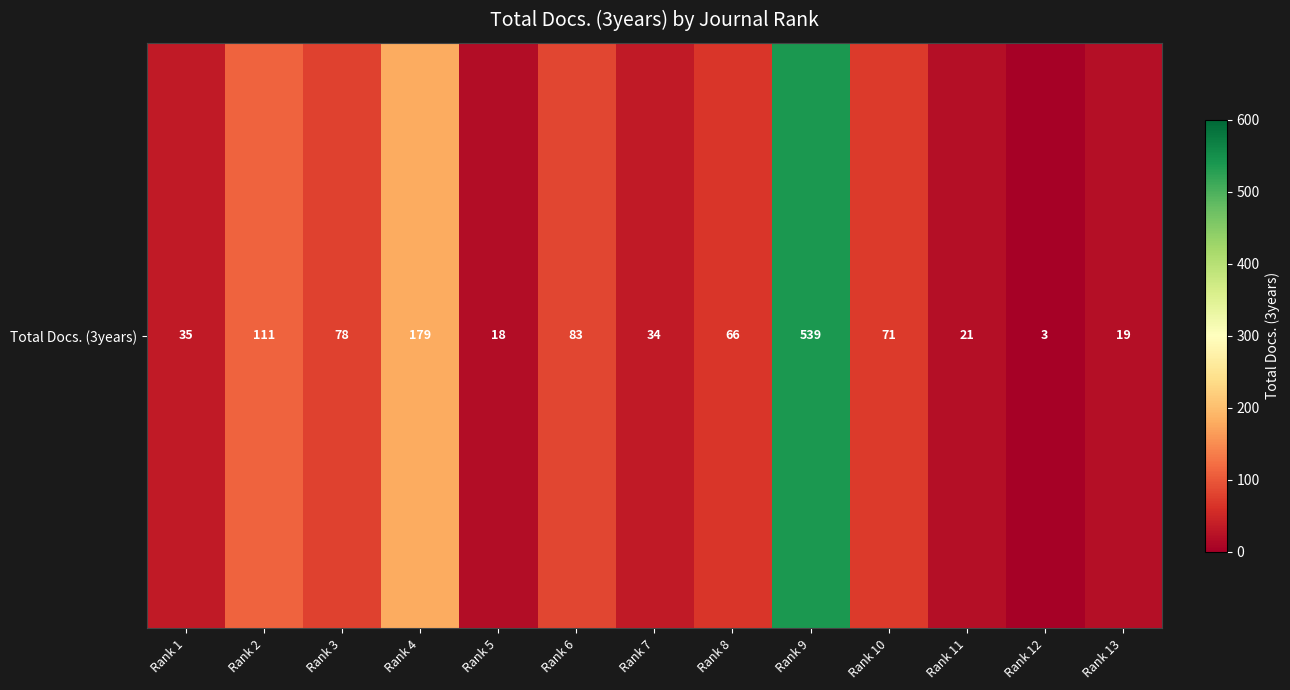

The value at Rank 1 is 56. True or false?

False